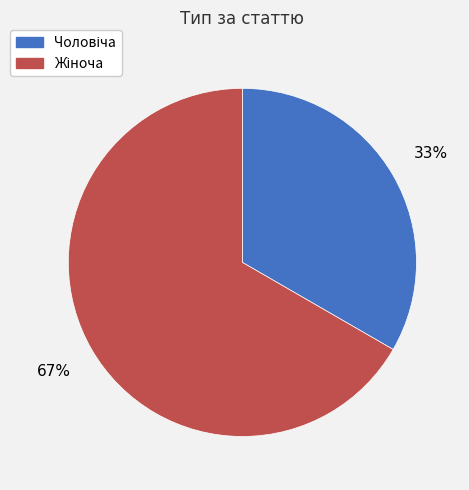

Is there a majority slice in this chart?

Yes